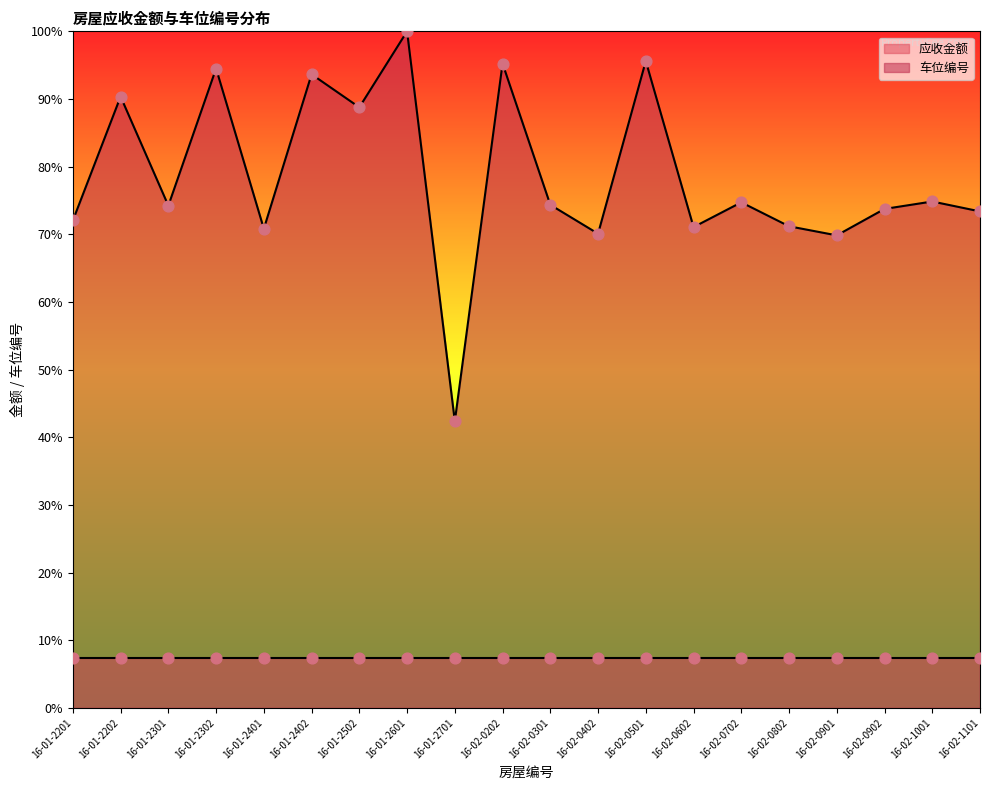

What is the change in value from 16-01-2302 to 16-02-1001?

-19.7